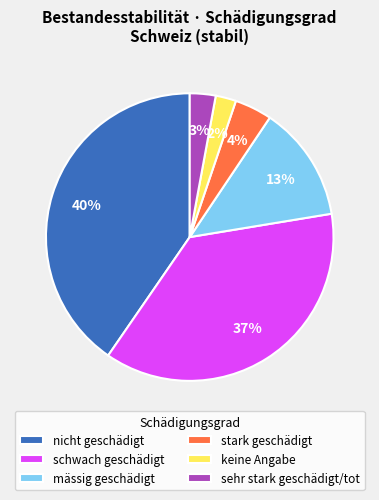

The mässig geschädigt slice represents 13% of the pie. True or false?

True